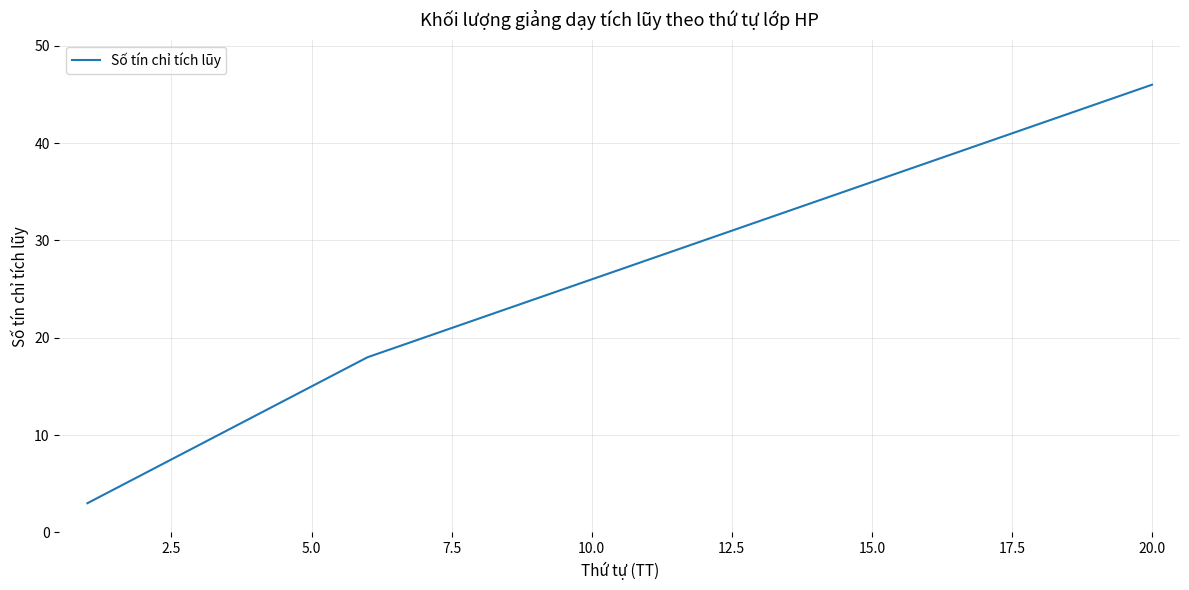

What is the difference between the maximum and minimum values?

43